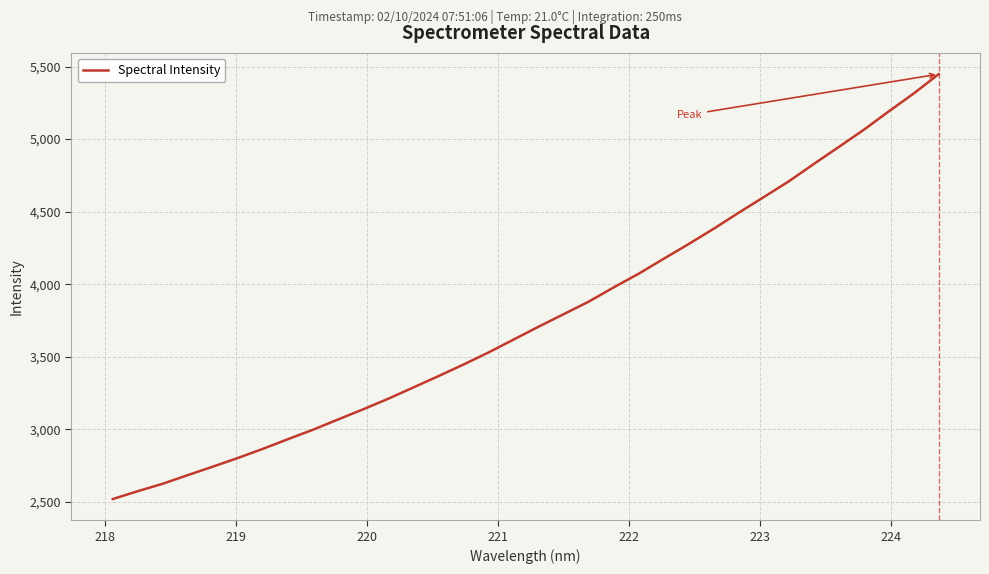

How many values exceed 3707?

17